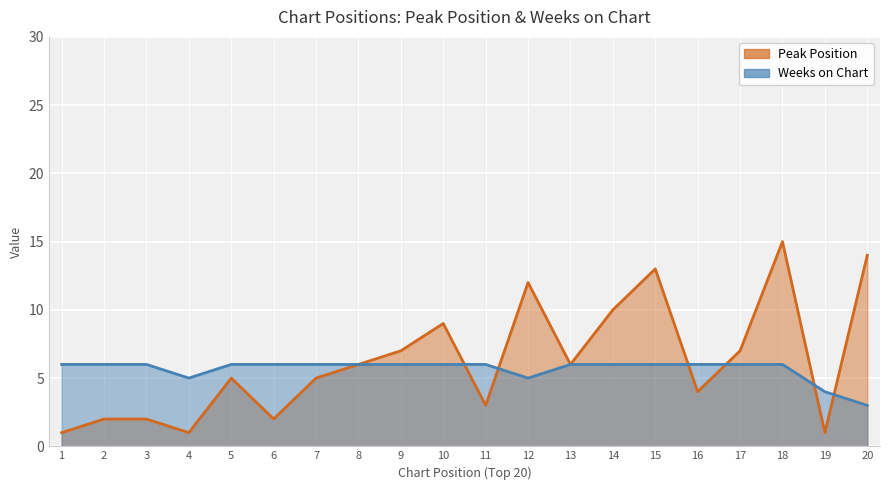

Which category has the lowest value in the Peak Position series?

1